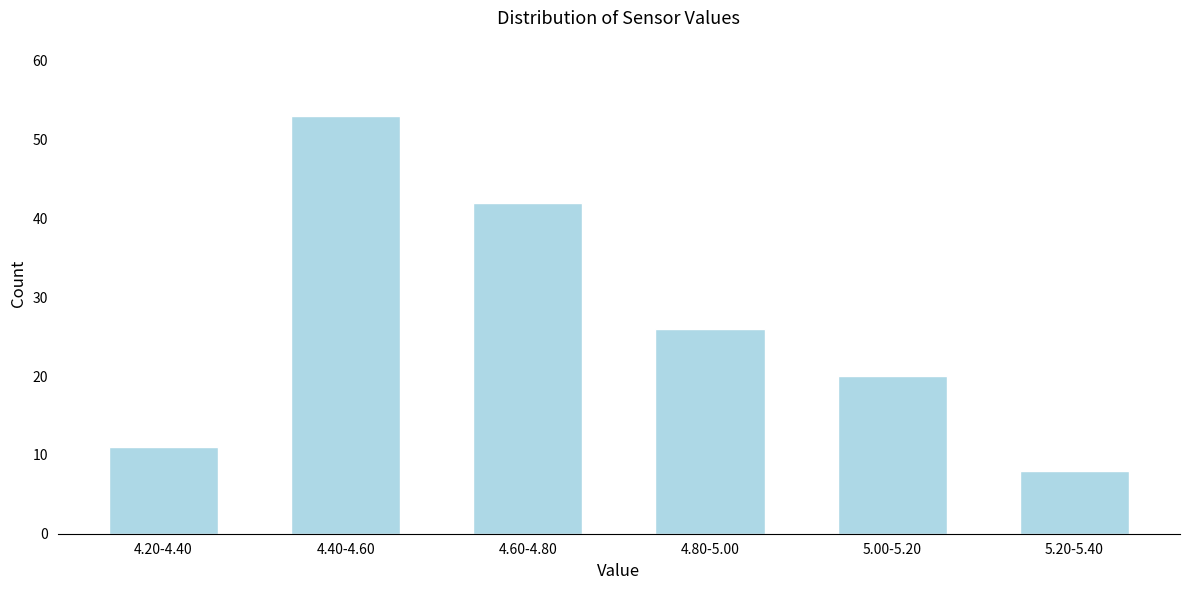

Reading right to left, what are all the values shown in this chart?

5.20-5.40=8	5.00-5.20=20	4.80-5.00=26	4.60-4.80=42	4.40-4.60=53	4.20-4.40=11